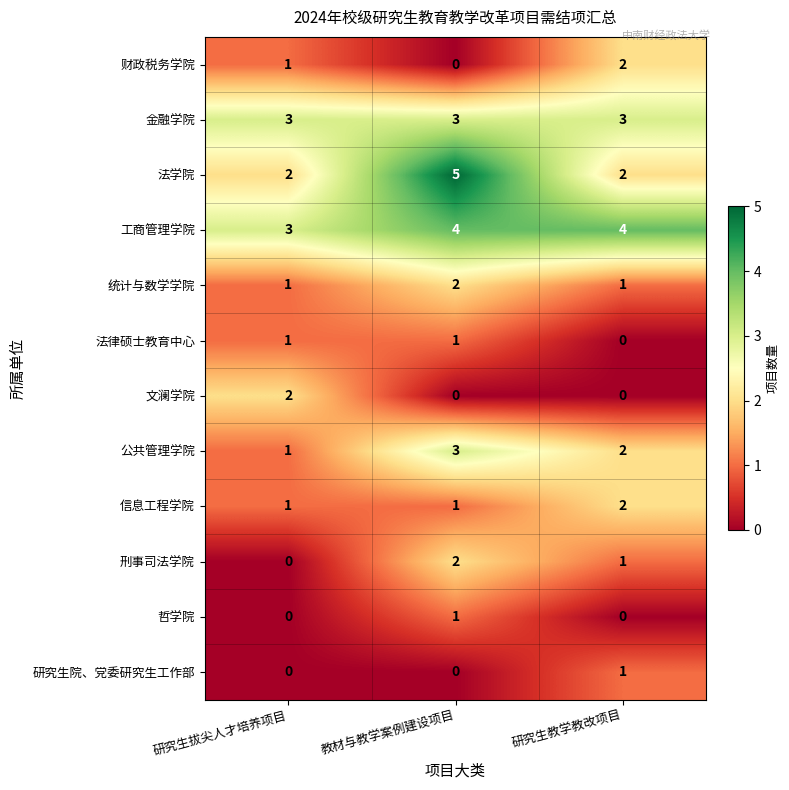

Count the 财政税务学院 values in the range 0 to 2.

3